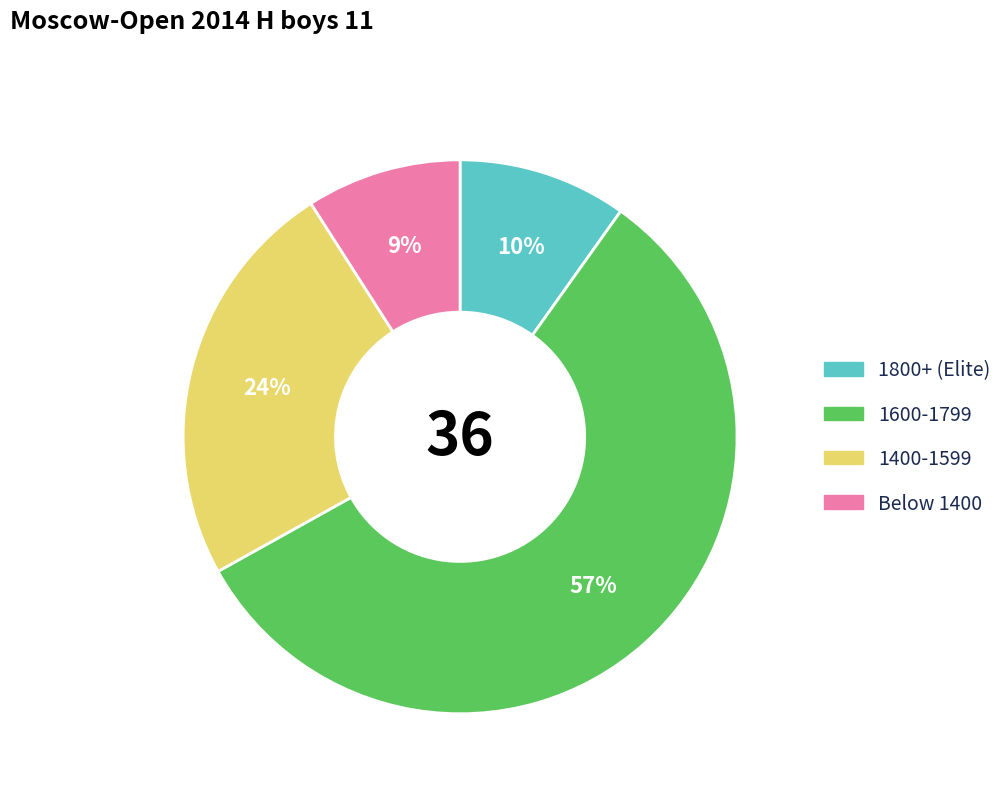

To the nearest percent, what is the average slice percentage?

25%